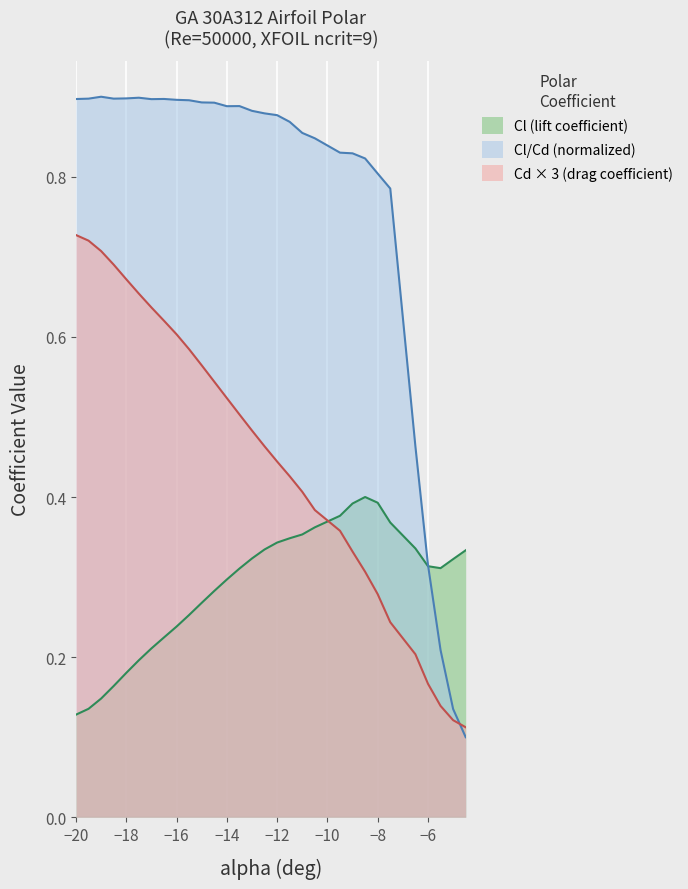

Rank the series by their average value, from highest to lowest.

Cl/Cd (normalized), Cd × 3 (drag coefficient), Cl (lift coefficient)